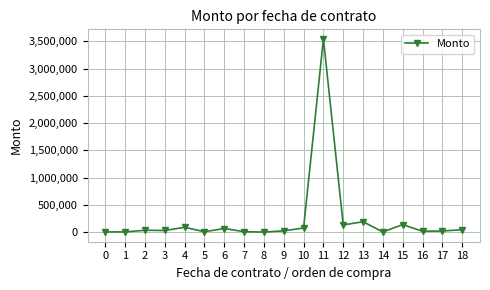

How many lines are shown in the chart?

1